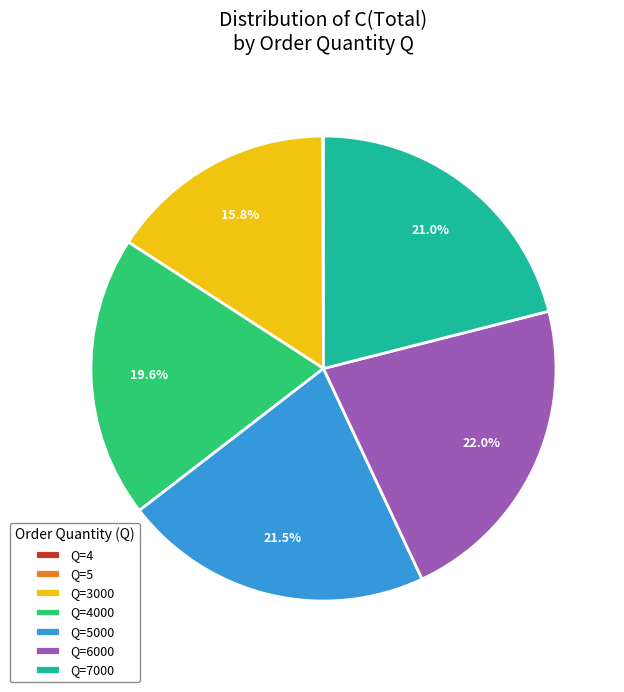

Combined, do Q=3000 and Q=6000 account for over 50%?

No